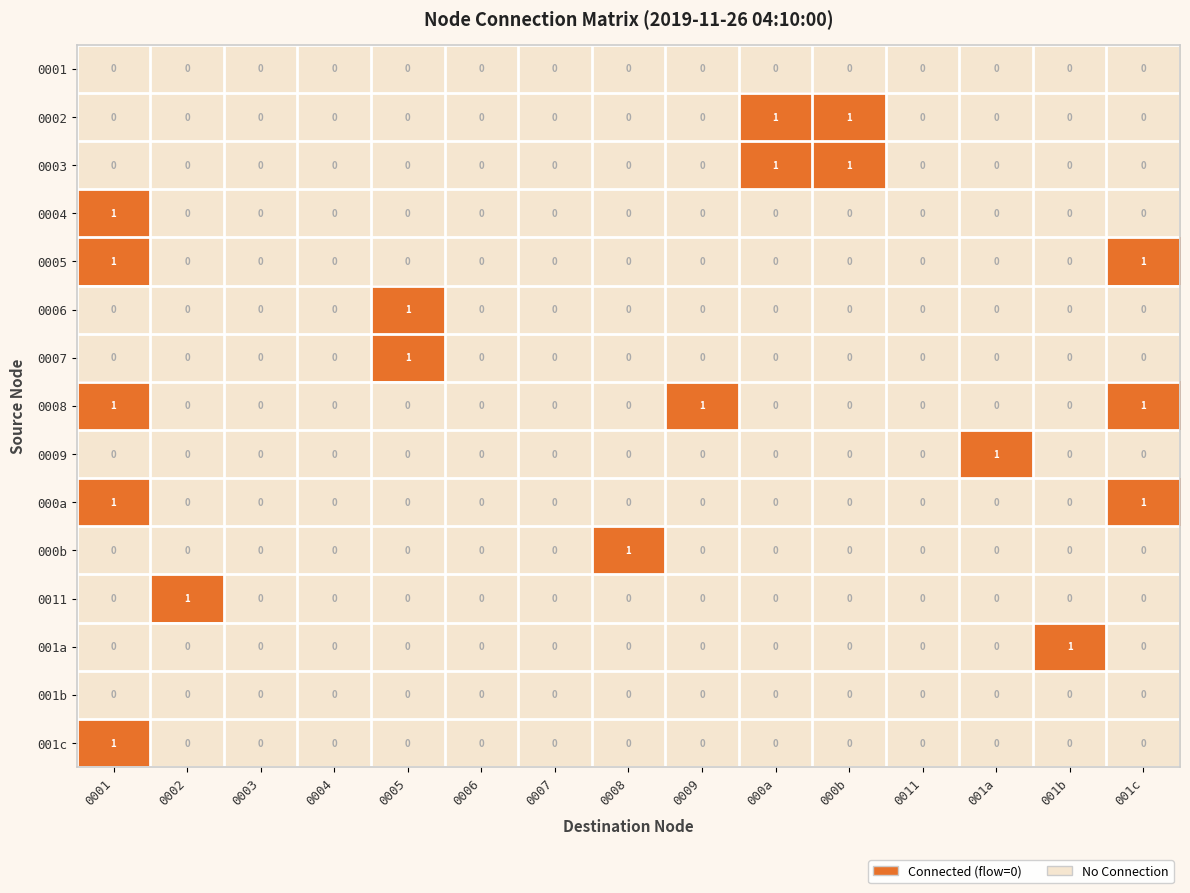

How many 0008 values are between 0 and 1?

15